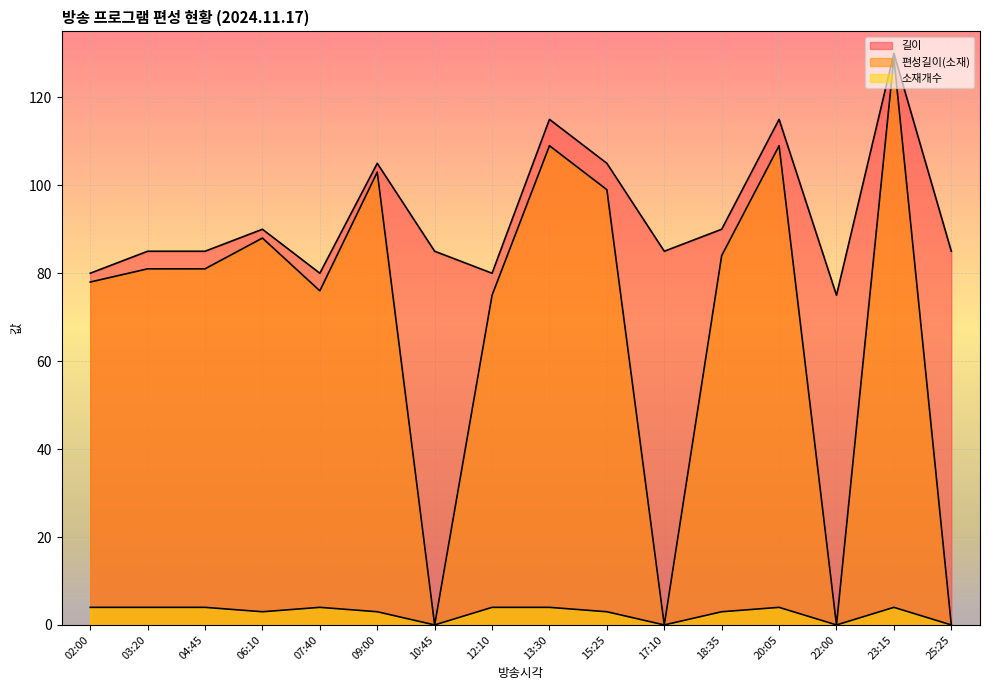

What is the total value across all series at 03:20?

170